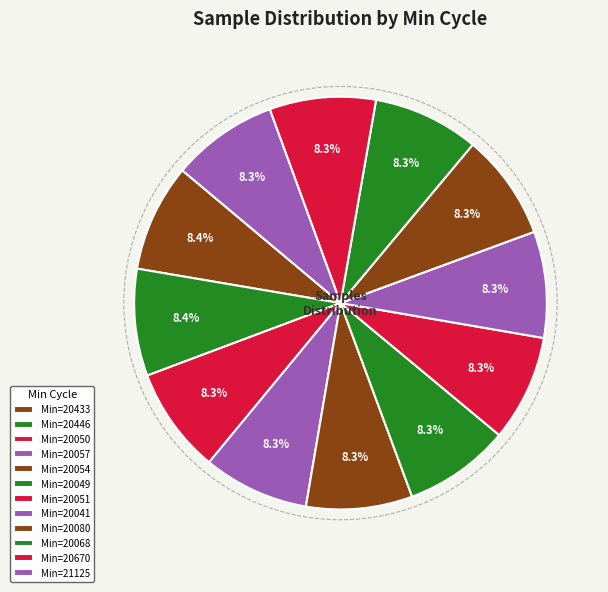

What is the largest slice in the pie chart?

20433